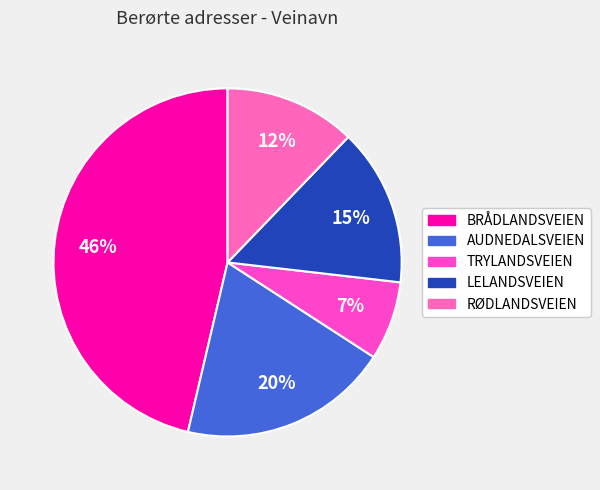

What percentage is the RØDLANDSVEIEN slice, to the nearest percent?

12%